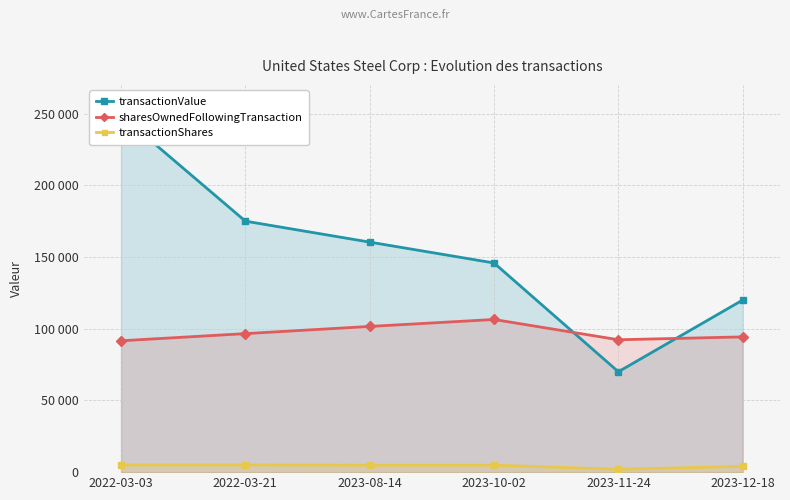

Is it true that transactionValue equals 120000 at 2023-12-18?

True